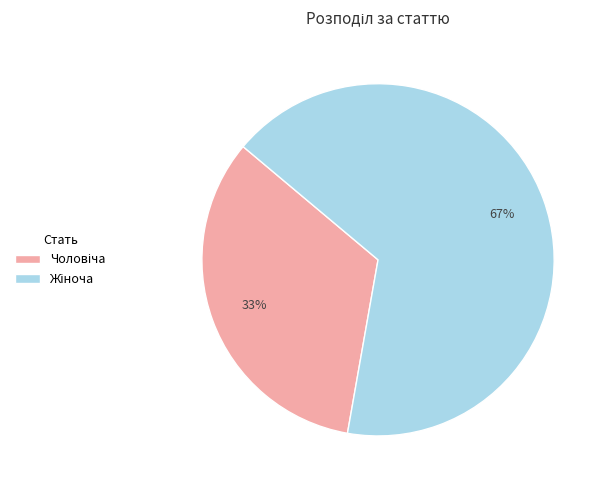

To the nearest percent, what is the average slice percentage?

50%